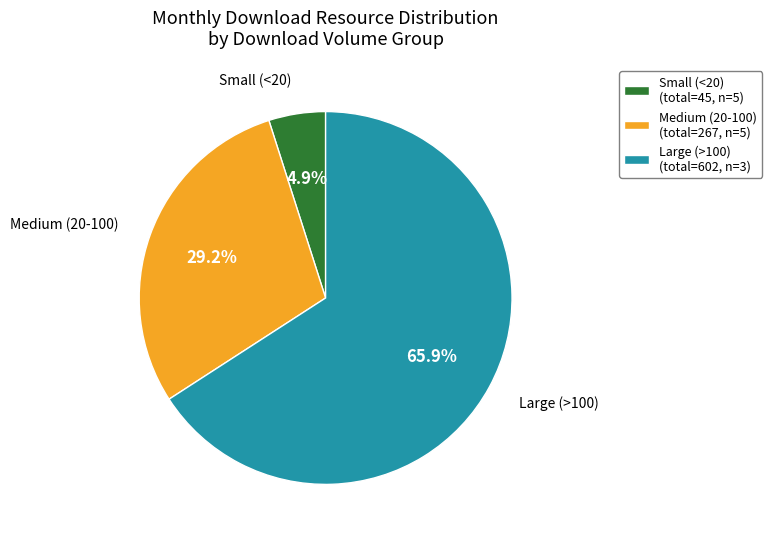

Does any single category account for the majority?

Yes